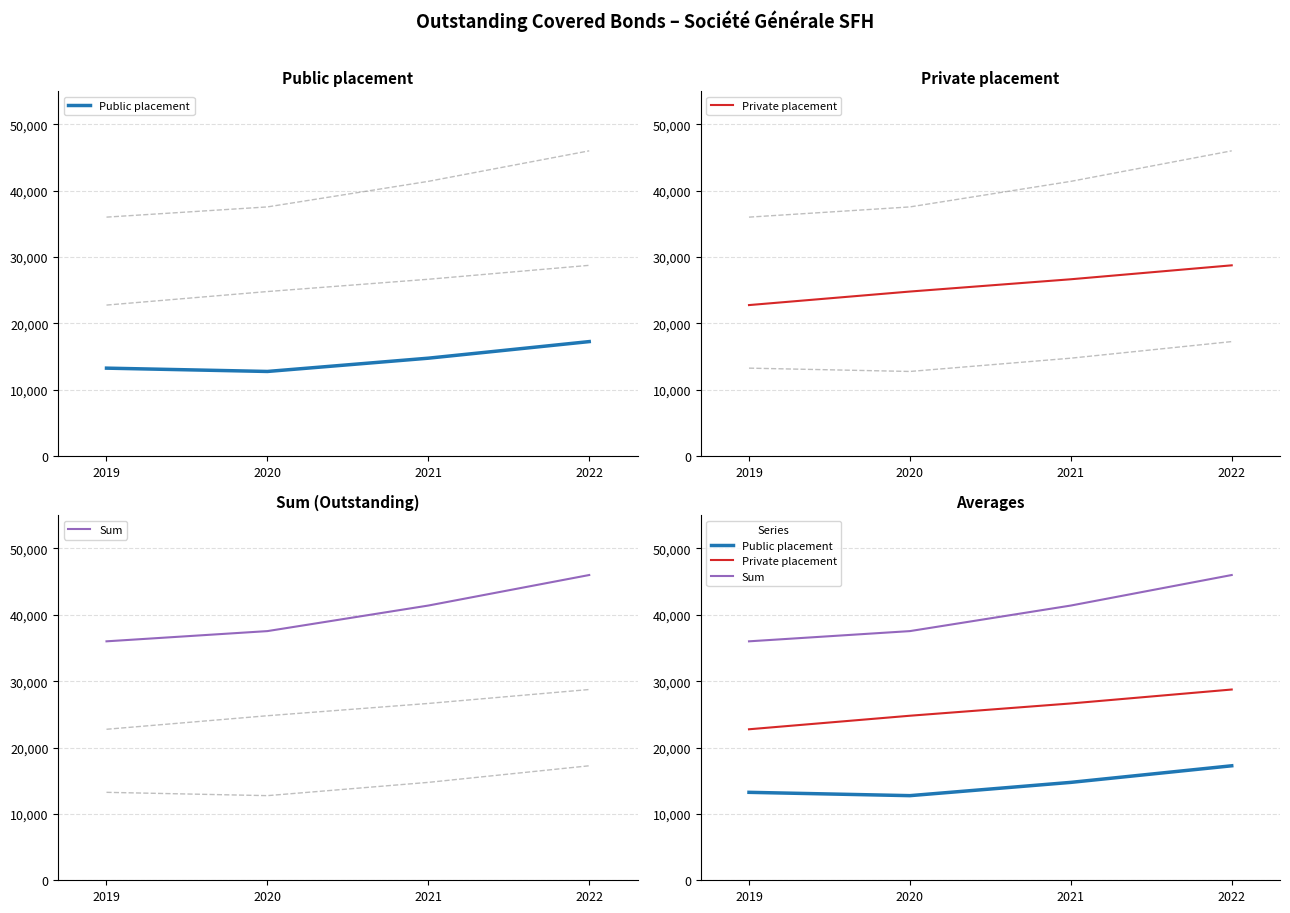

Reading left to right, what are all the values shown in this chart?

Public placement: 2019=13250	2020=12750	2021=14750	2022=17250
Private placement: 2019=22750	2020=24790	2021=26640	2022=28740
Sum: 2019=36000	2020=37540	2021=41390	2022=45990